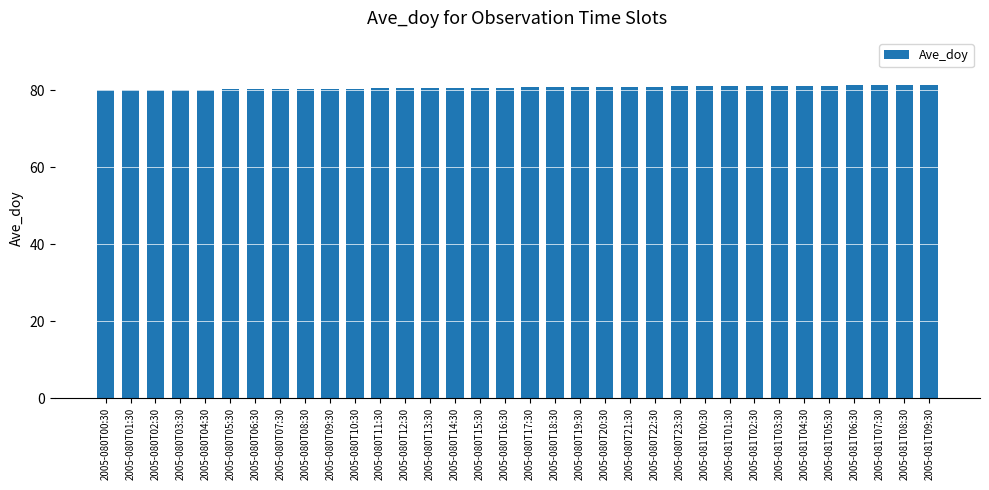

The chart shows a value of 81.1 at 2005-081T02:30. True or false?

True